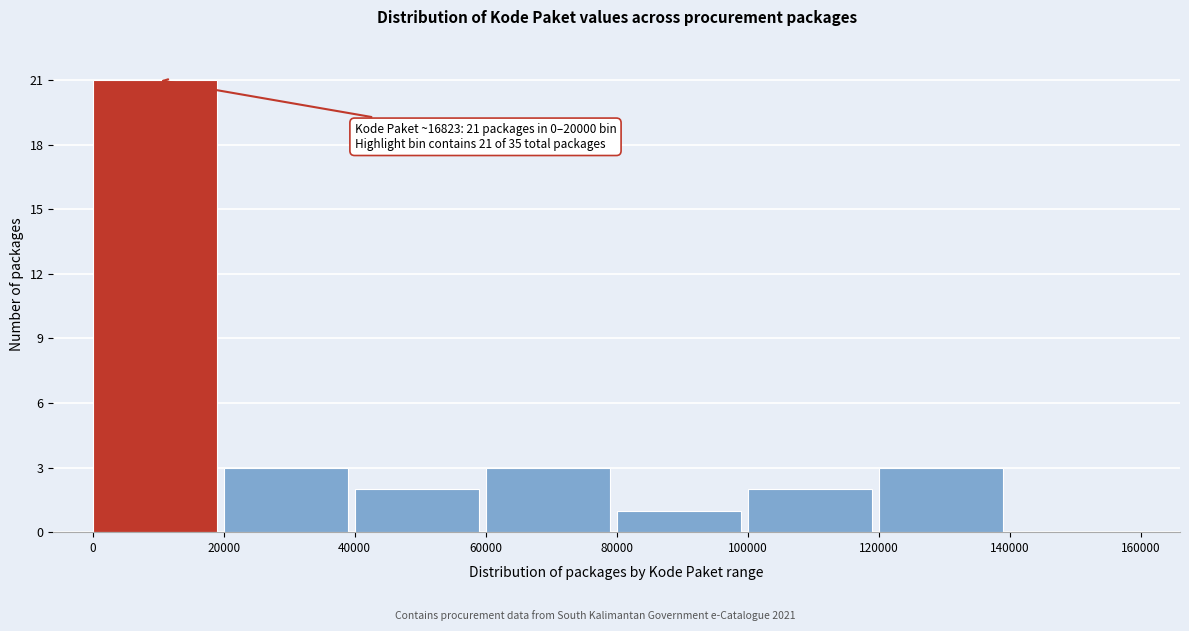

Over which range of the x-axis is the bar tallest?

0 to 20000